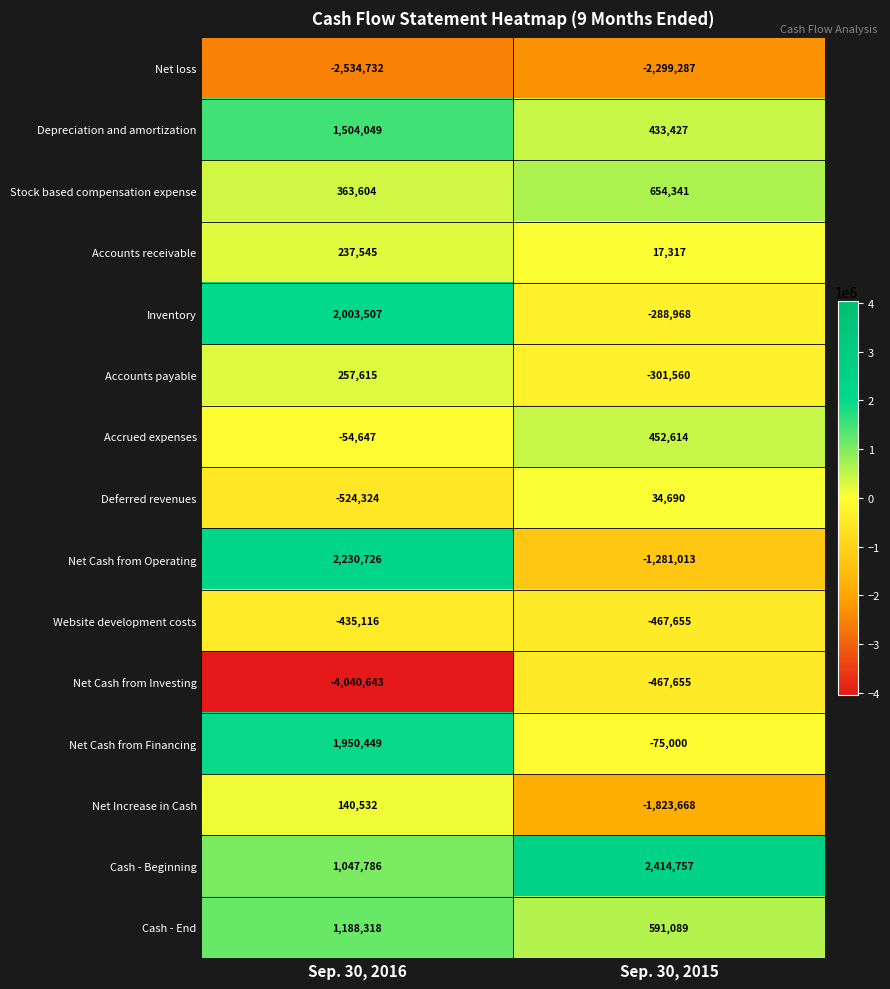

At which label is Website development costs closest to -451385?

Sep. 30, 2016